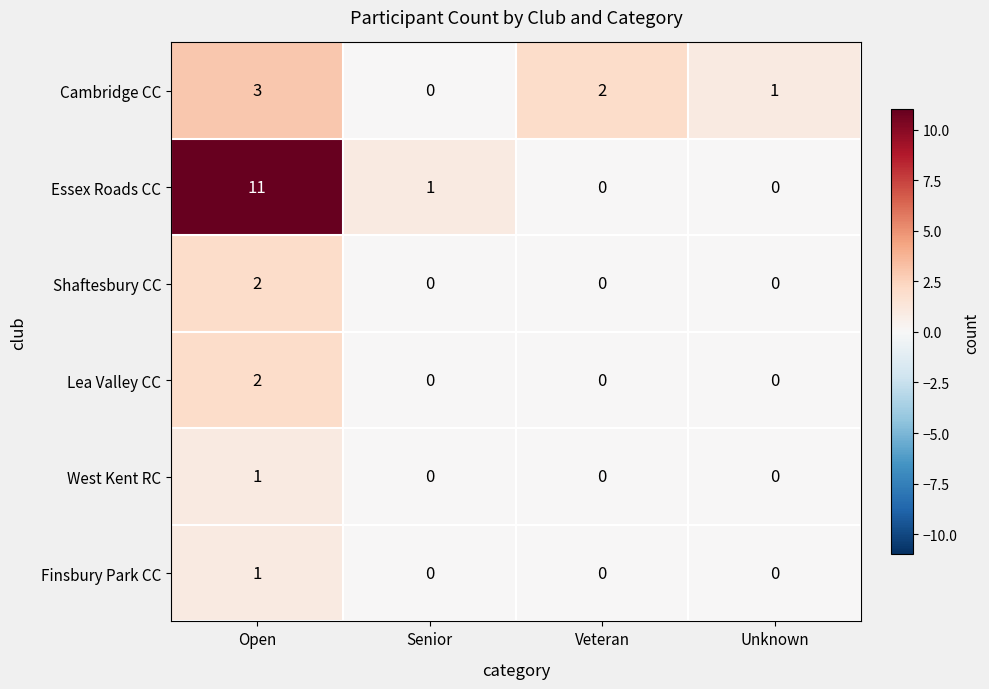

Is it true that Cambridge CC equals 2 at Veteran?

True